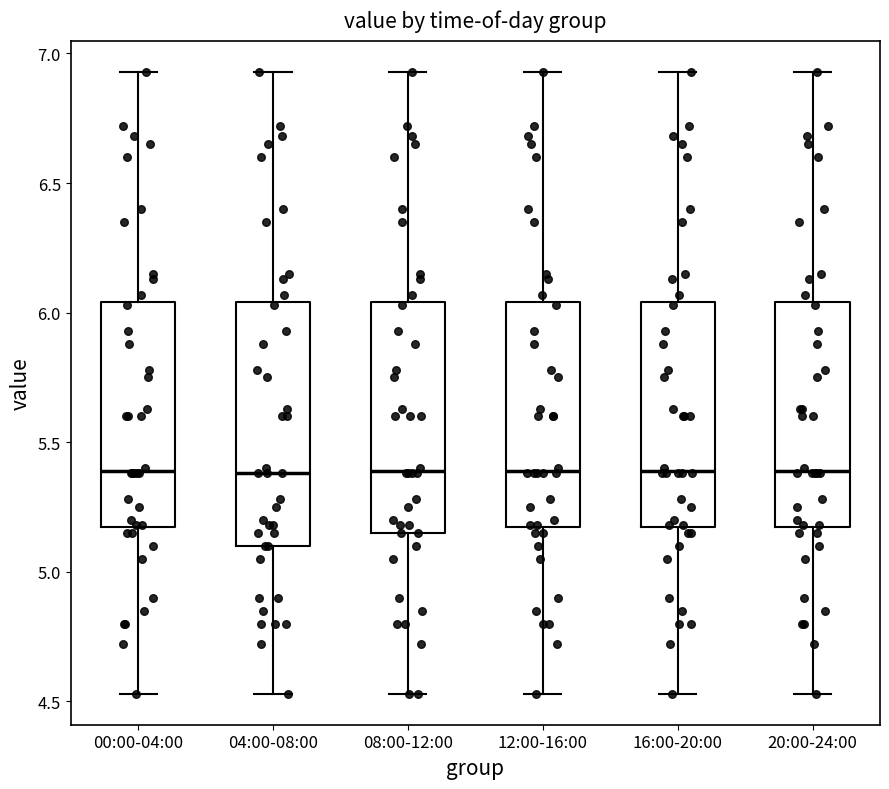

Reading left to right, transcribe this box plot: for each box, give where its median line is, the range the box spans, and where its two whiskers end, as read against the y-axis. The values are not printed on the chart, so give them approximately, as read against the axis.

00:00-04:00: median 5.40, box 5.15 to 6.05, whiskers 4.55 to 6.95
04:00-08:00: median 5.40, box 5.10 to 6.05, whiskers 4.55 to 6.95
08:00-12:00: median 5.40, box 5.15 to 6.05, whiskers 4.55 to 6.95
12:00-16:00: median 5.40, box 5.15 to 6.05, whiskers 4.55 to 6.95
16:00-20:00: median 5.40, box 5.15 to 6.05, whiskers 4.55 to 6.95
20:00-24:00: median 5.40, box 5.15 to 6.05, whiskers 4.55 to 6.95